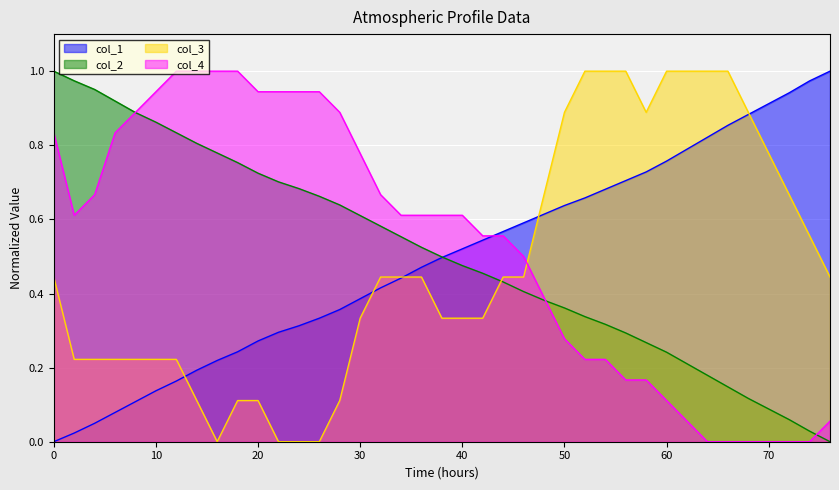

What is the greatest value displayed?

1.0